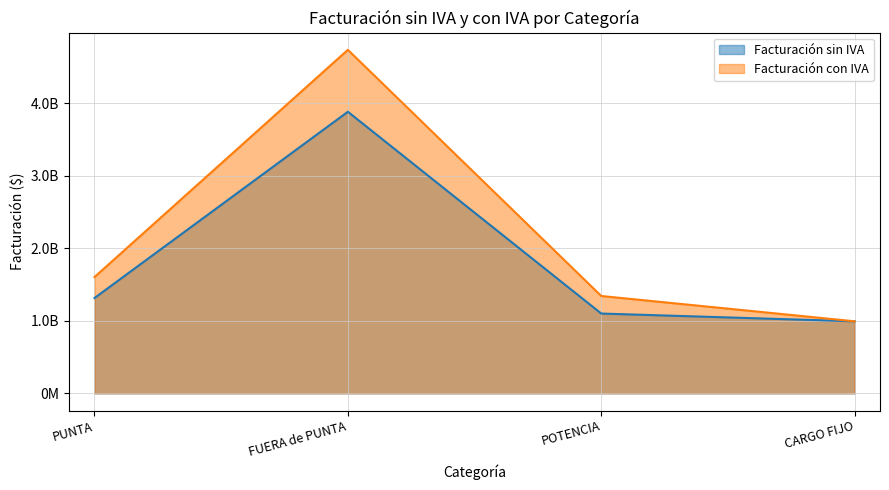

True or false: Facturación sin IVA has more than 1 points higher than both neighbors.

False